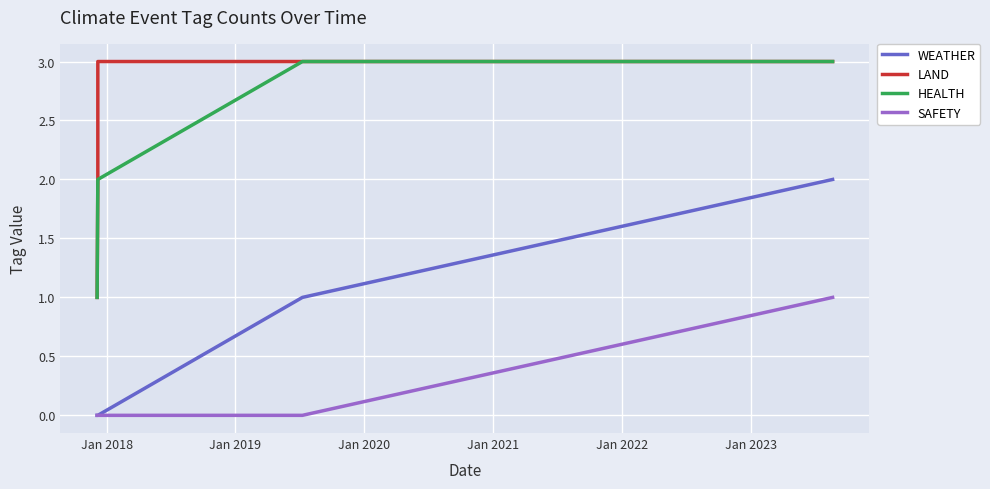

Which series has the largest total across all categories?

LAND